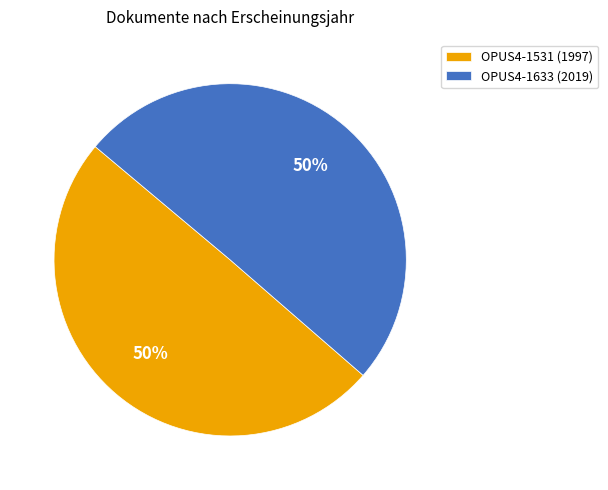

Do OPUS4-1531 (1997) and OPUS4-1633 (2019) together represent more than half of the pie?

Yes